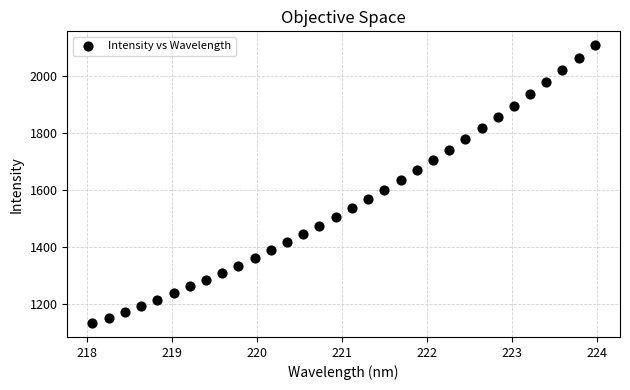

What is the range of X values (max minus min)?

5.9